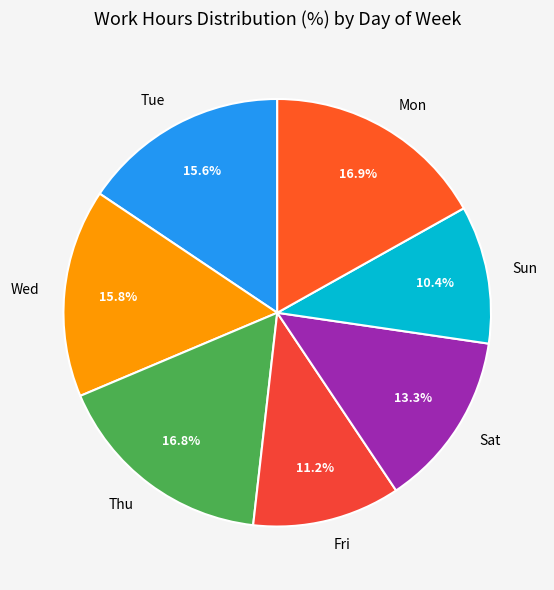

Which slice is the smallest?

Sun